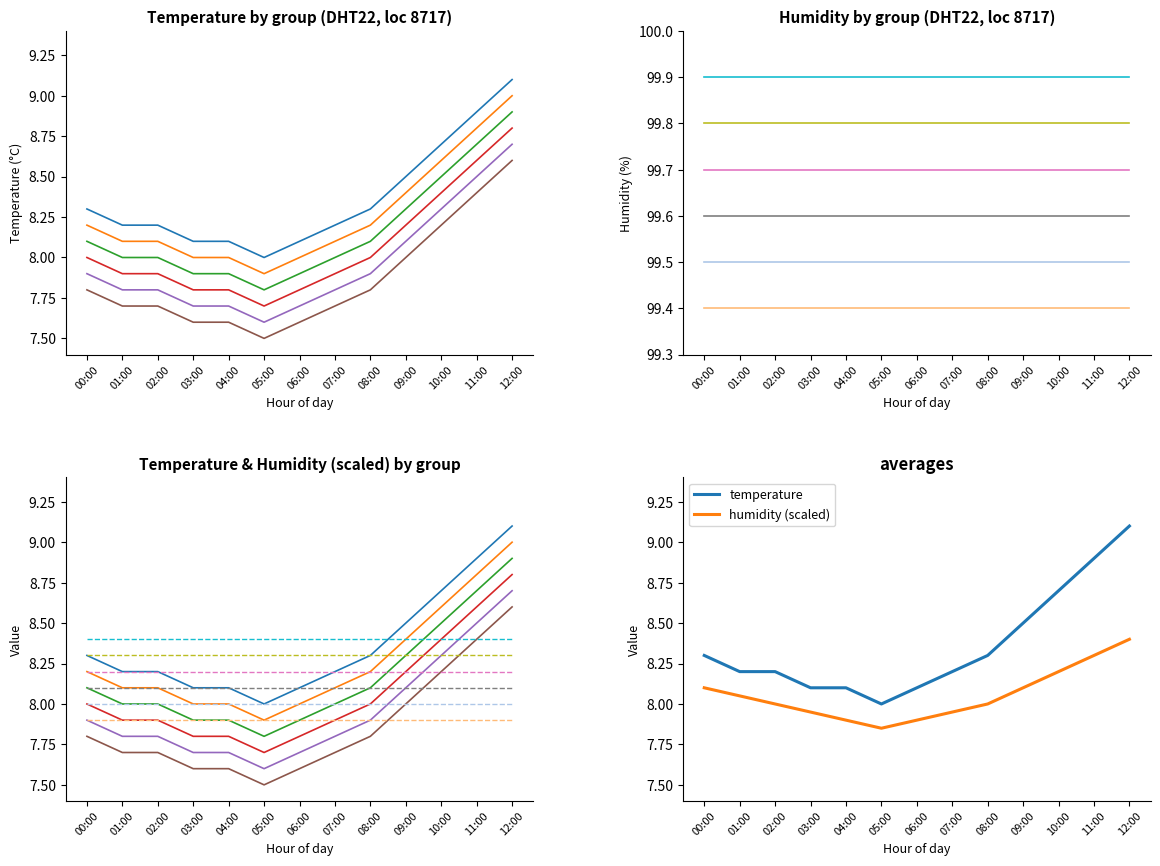

What is the difference between the second highest and minimum values?

0.9